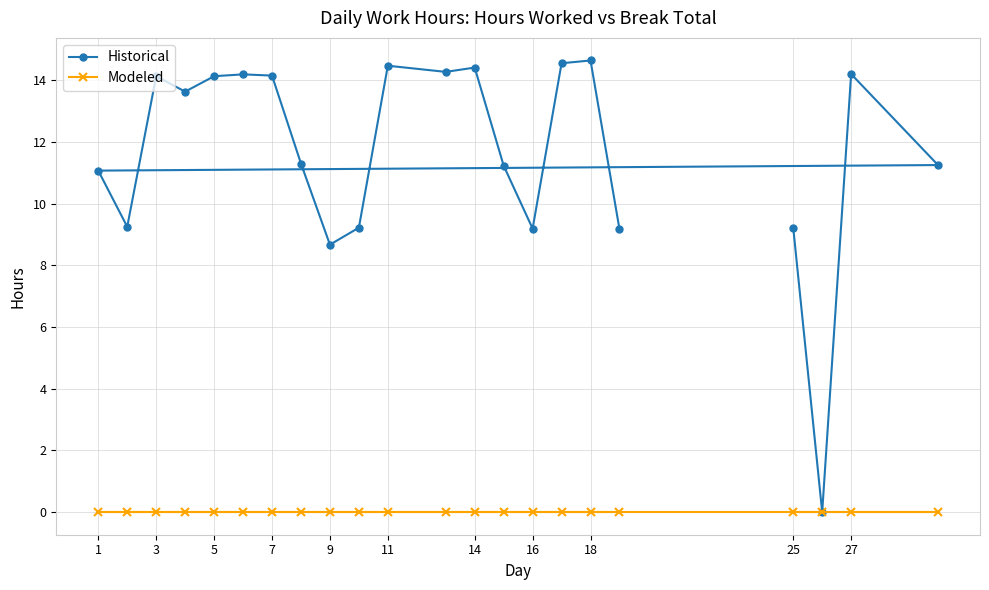

Rank the series by their average value, from highest to lowest.

Historical, Modeled